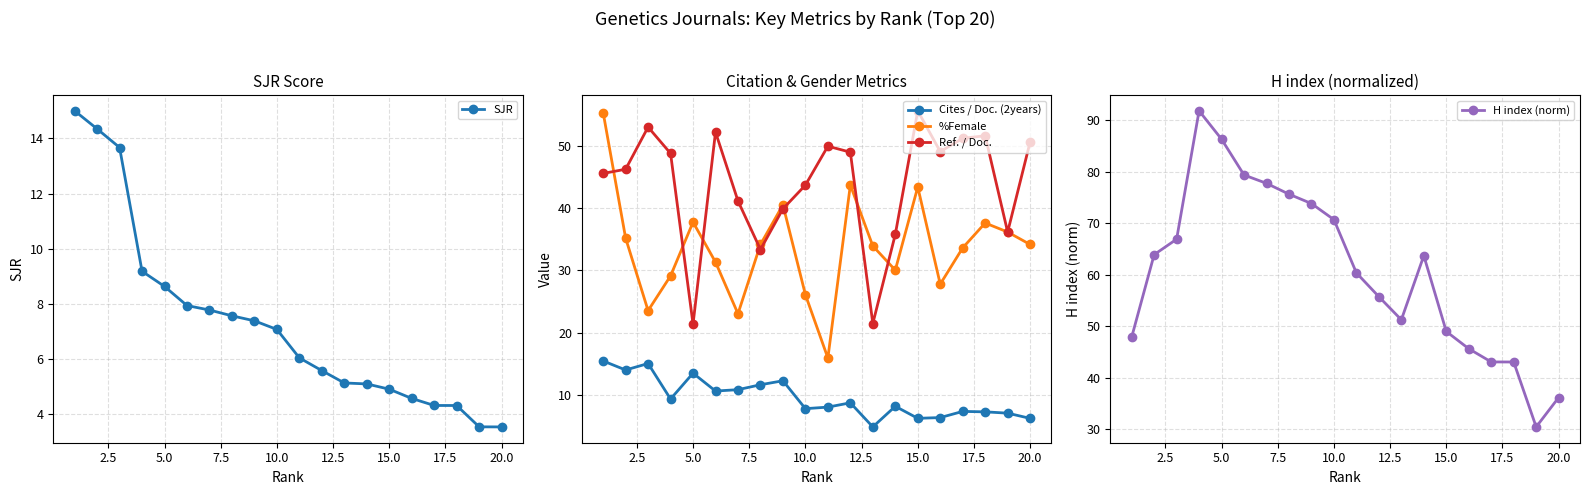

How many values in the SJR series exceed 7?

10